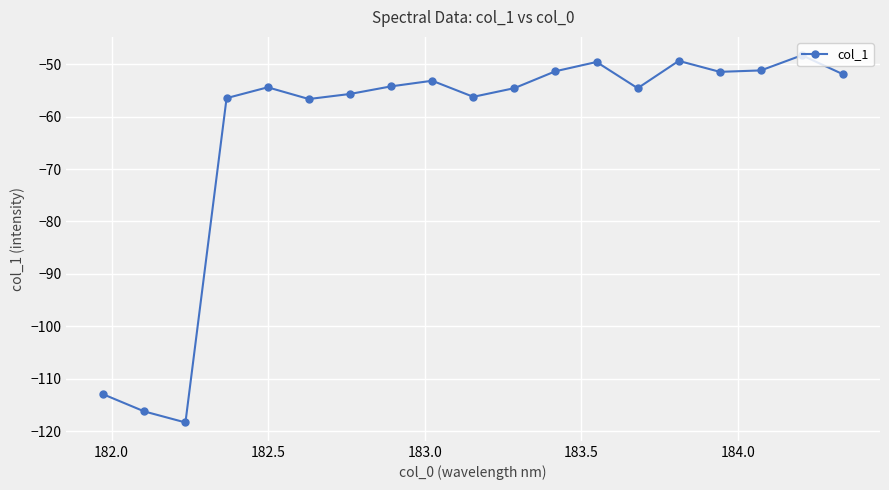

How many lines are shown in the chart?

1